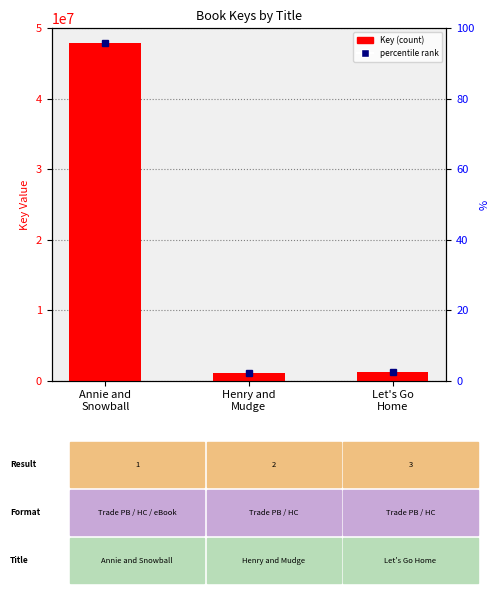

At which label does the data first exceed 1295510?

Annie and
Snowball